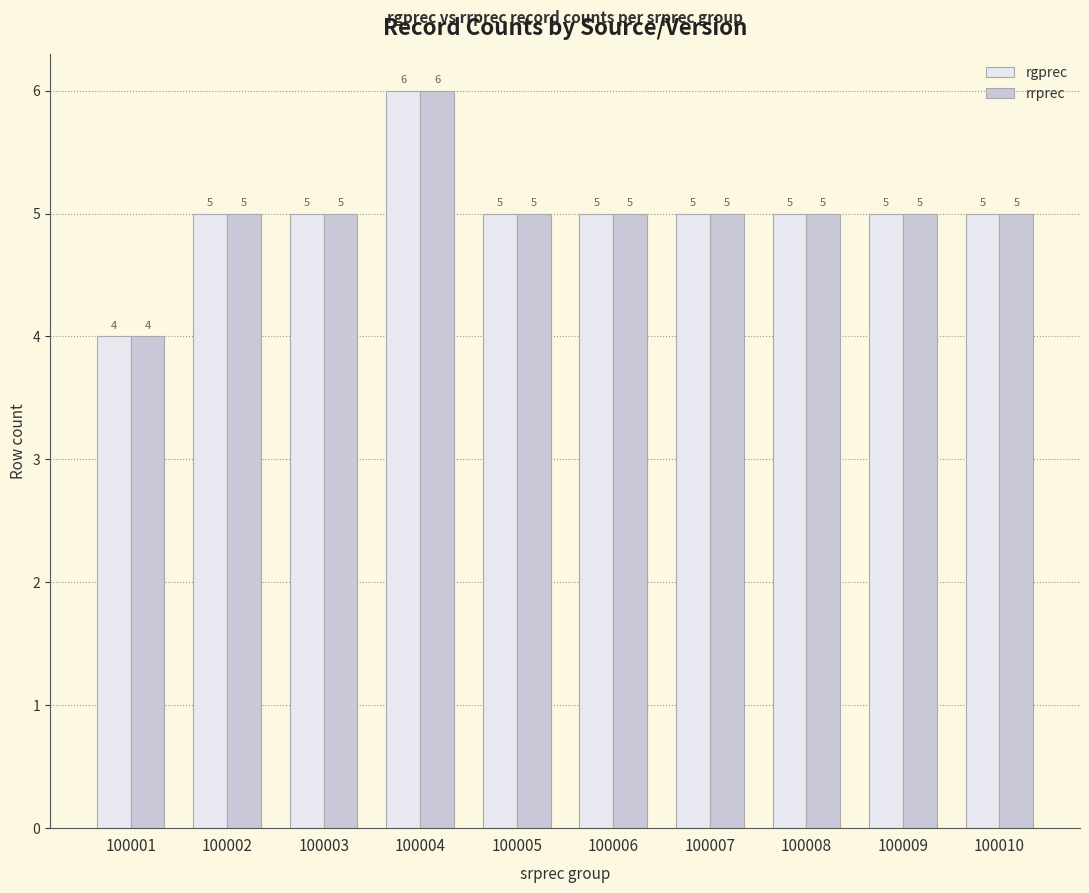

What value does the rrprec series have at 100004?

6